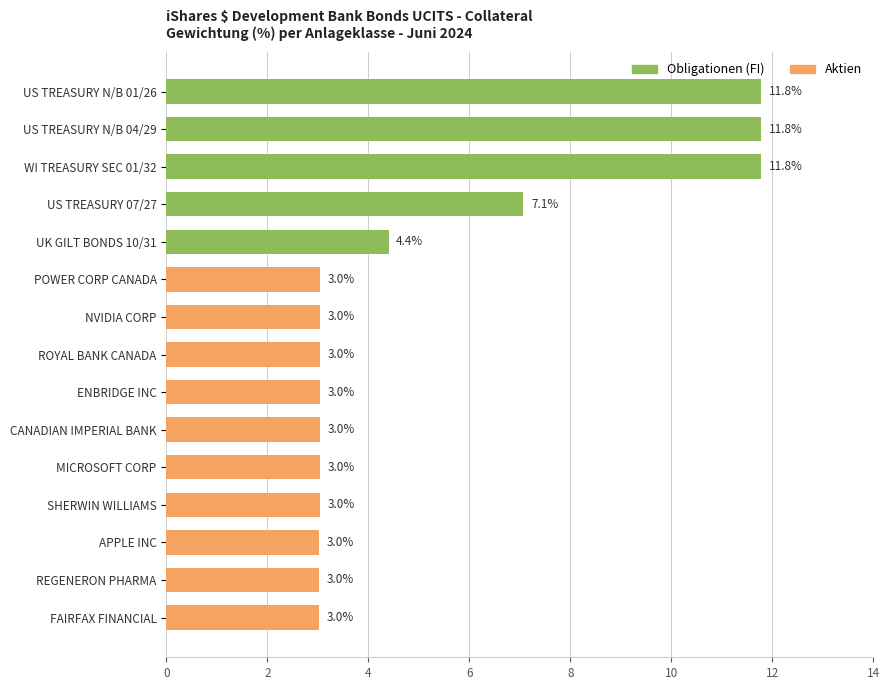

What is the label of the 14th bar from the bottom?

US TREASURY N/B 04/29